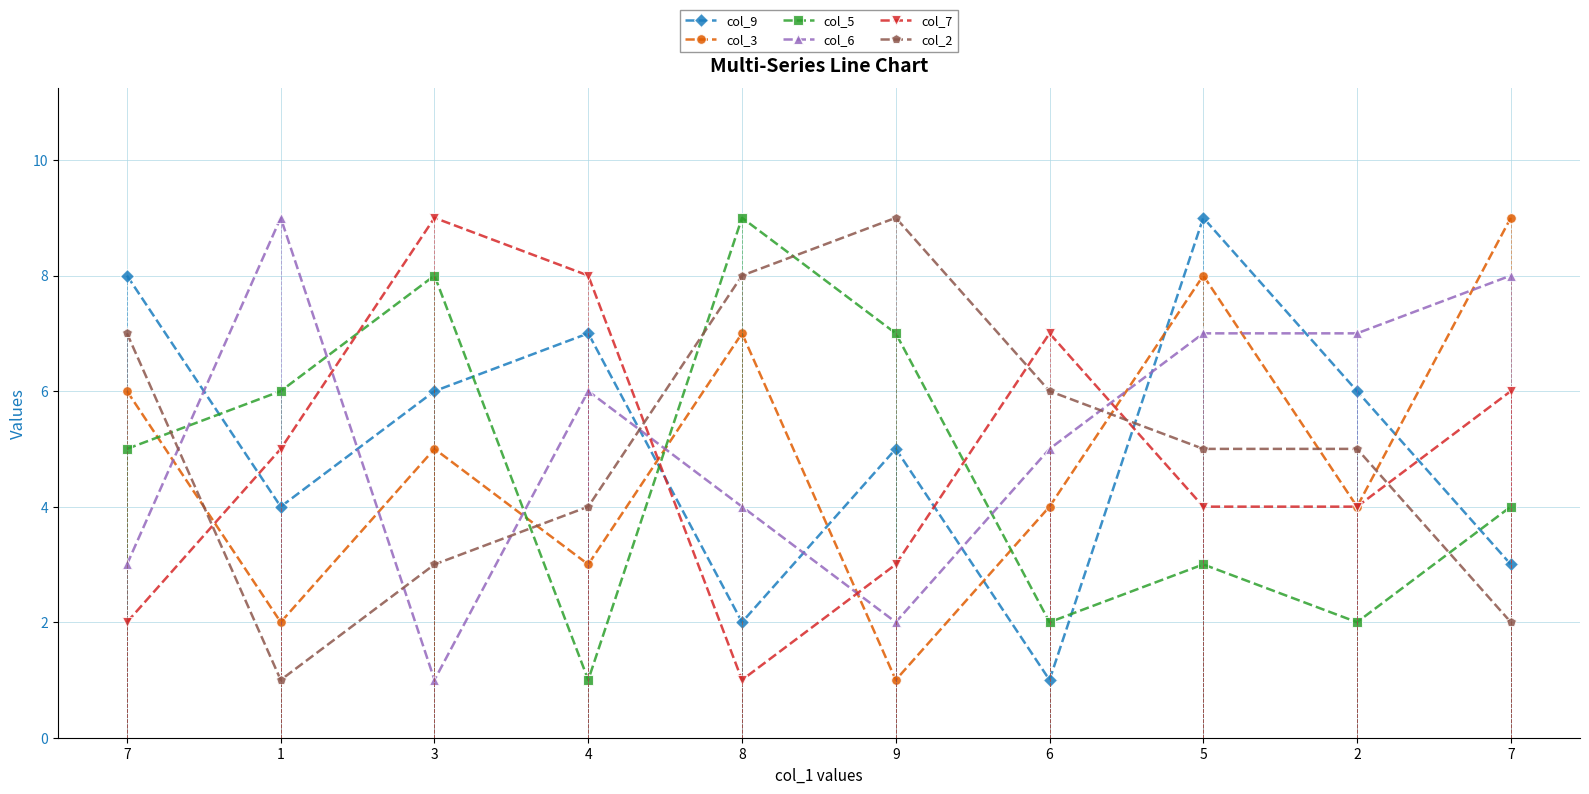

Reading right to left, what are all the values shown in this chart?

col_9: 7=3	2=6	5=9	6=1	9=5	8=2	4=7	3=6	1=4	7=8
col_3: 7=9	2=4	5=8	6=4	9=1	8=7	4=3	3=5	1=2	7=6
col_5: 7=4	2=2	5=3	6=2	9=7	8=9	4=1	3=8	1=6	7=5
col_6: 7=8	2=7	5=7	6=5	9=2	8=4	4=6	3=1	1=9	7=3
col_7: 7=6	2=4	5=4	6=7	9=3	8=1	4=8	3=9	1=5	7=2
col_2: 7=2	2=5	5=5	6=6	9=9	8=8	4=4	3=3	1=1	7=7